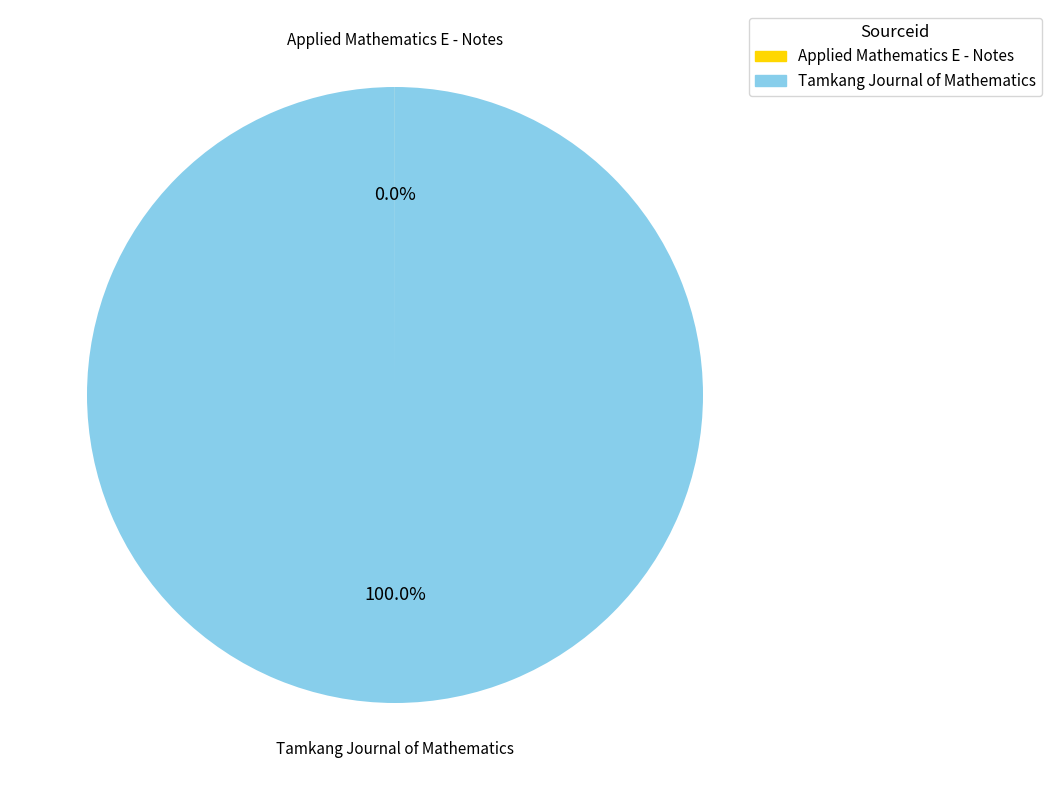

What is the largest slice in the pie chart?

Tamkang Journal of Mathematics